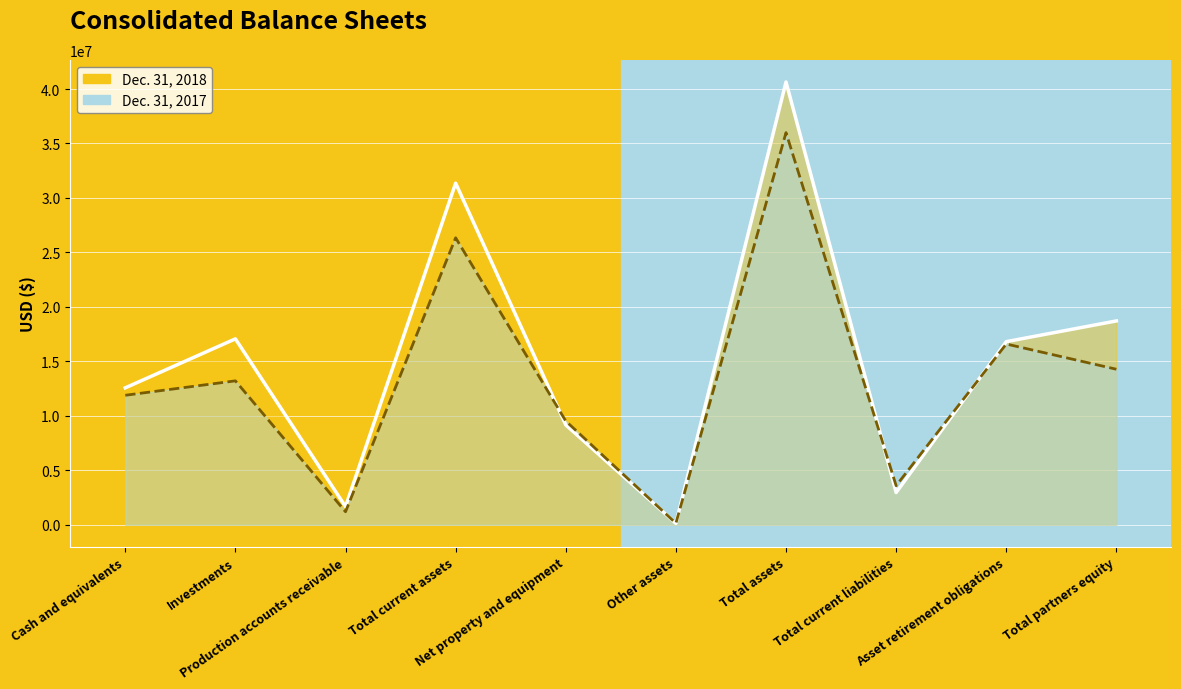

What is the label of the 7th point from the right?

Total current assets